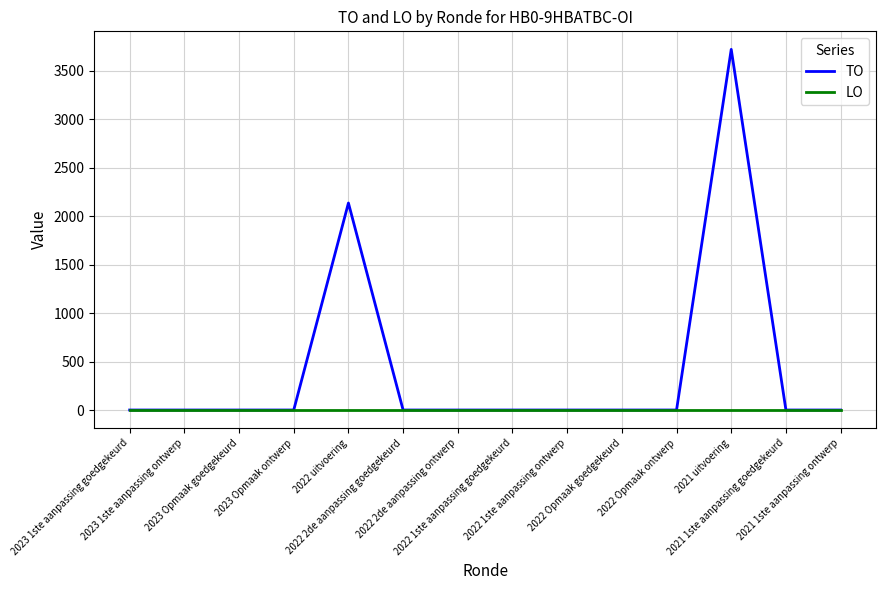

Reading left to right, transcribe all the data shown in this chart.

TO: 0	0	0	0	2134	0	0	0	0	0	0	3718	0	0
LO: 0	0	0	0	0	0	0	0	0	0	0	0	0	0